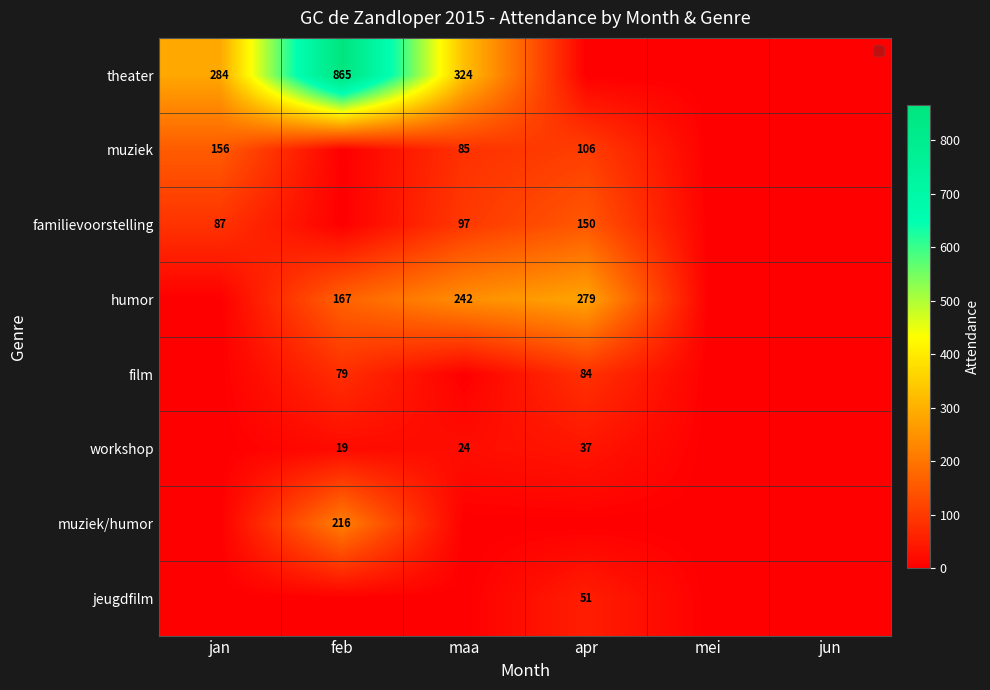

True or false: muziek/humor has a value of 144 at feb.

False